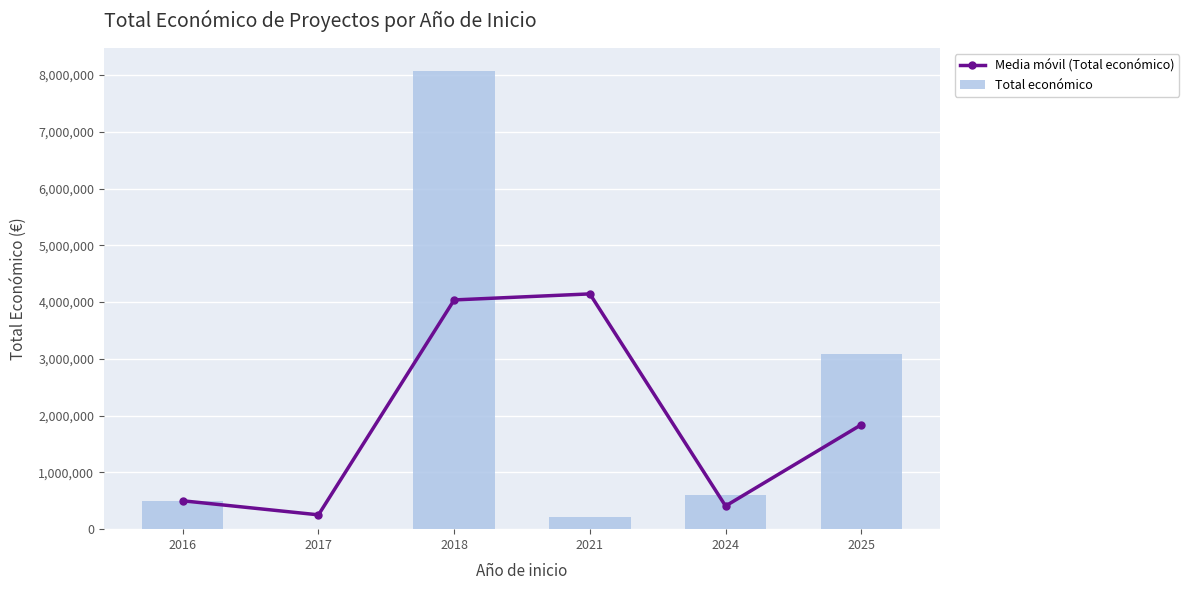

Which category has the lowest value in the Media móvil (Total económico) series?

2017